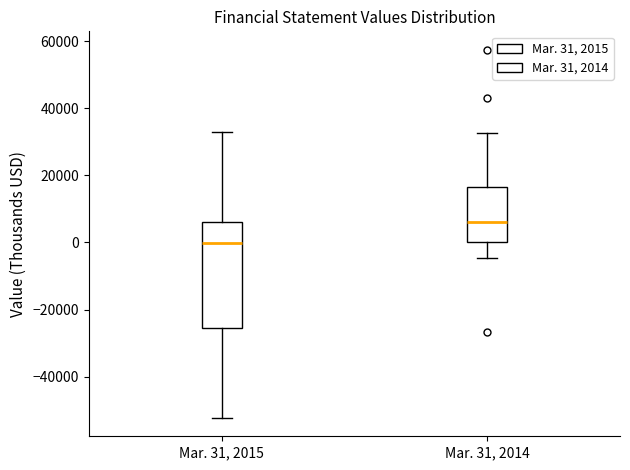

Which box has the lowest median line?

Mar. 31, 2015